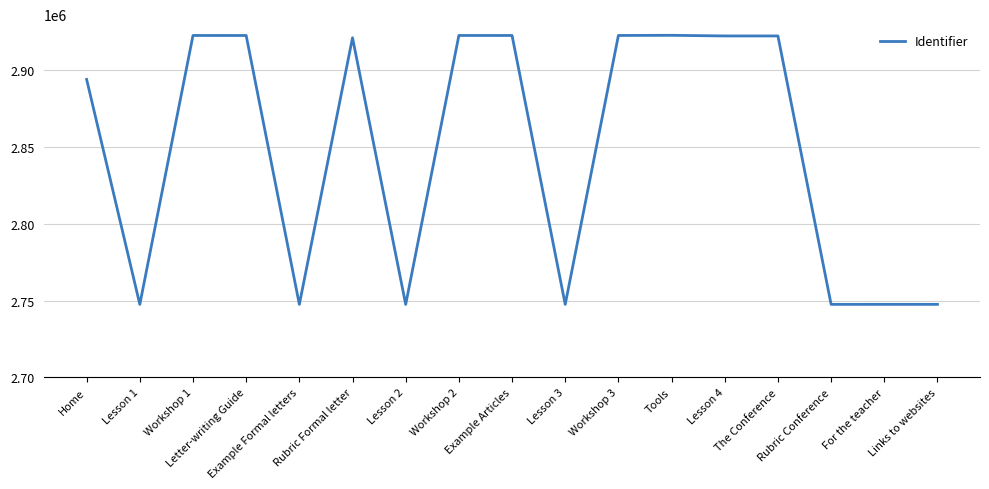

What is the smallest value displayed?

2747456